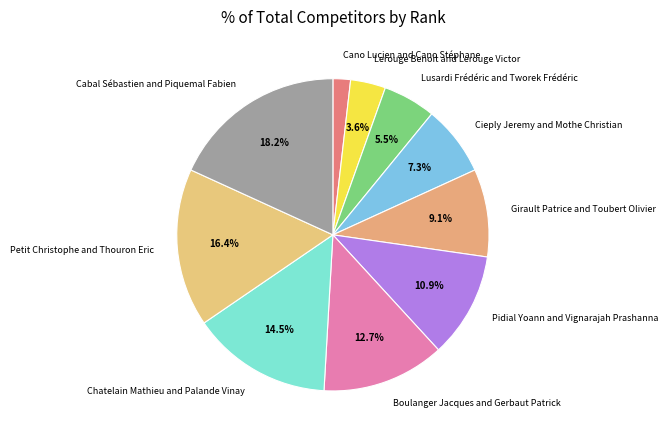

Count the number of slices in the pie.

10